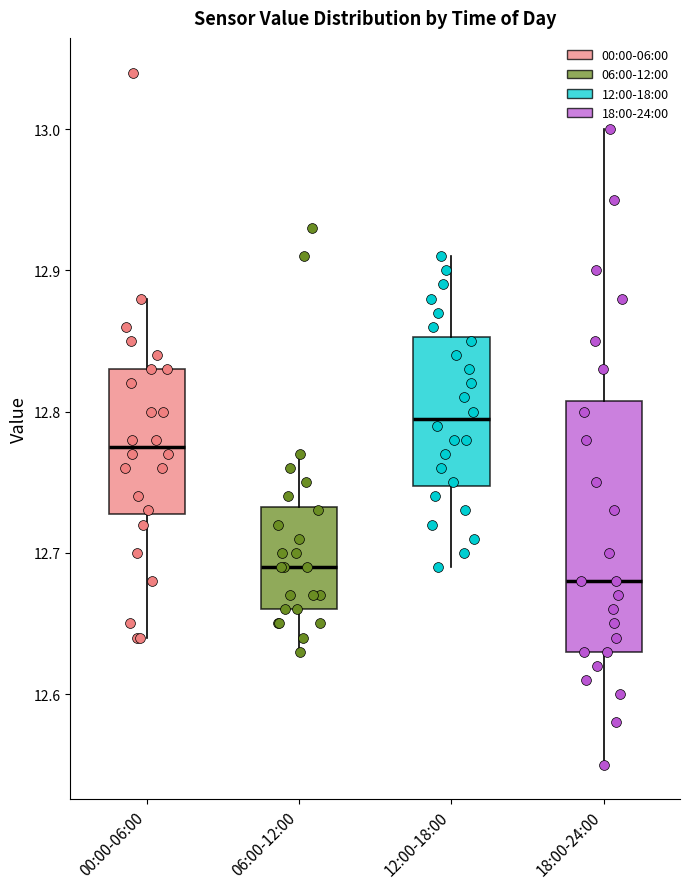

Which box has the highest median line?

12:00-18:00